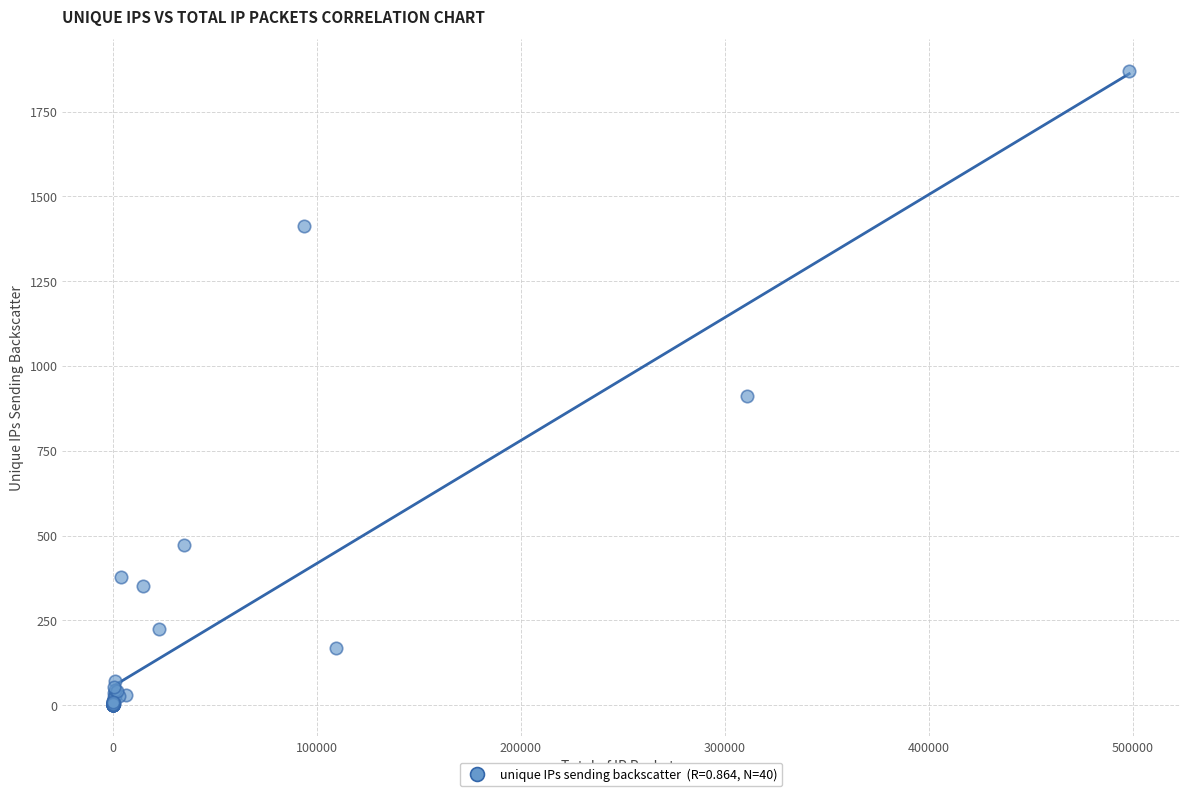

What Y value in the scatter plot is closest to 935?

910